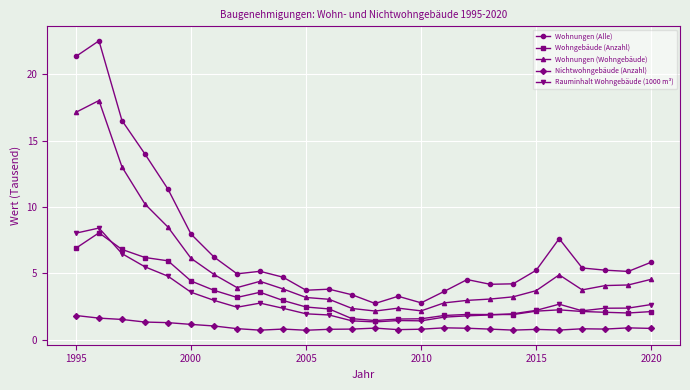

Which series has the largest range (max minus min)?

Wohnungen (Alle)